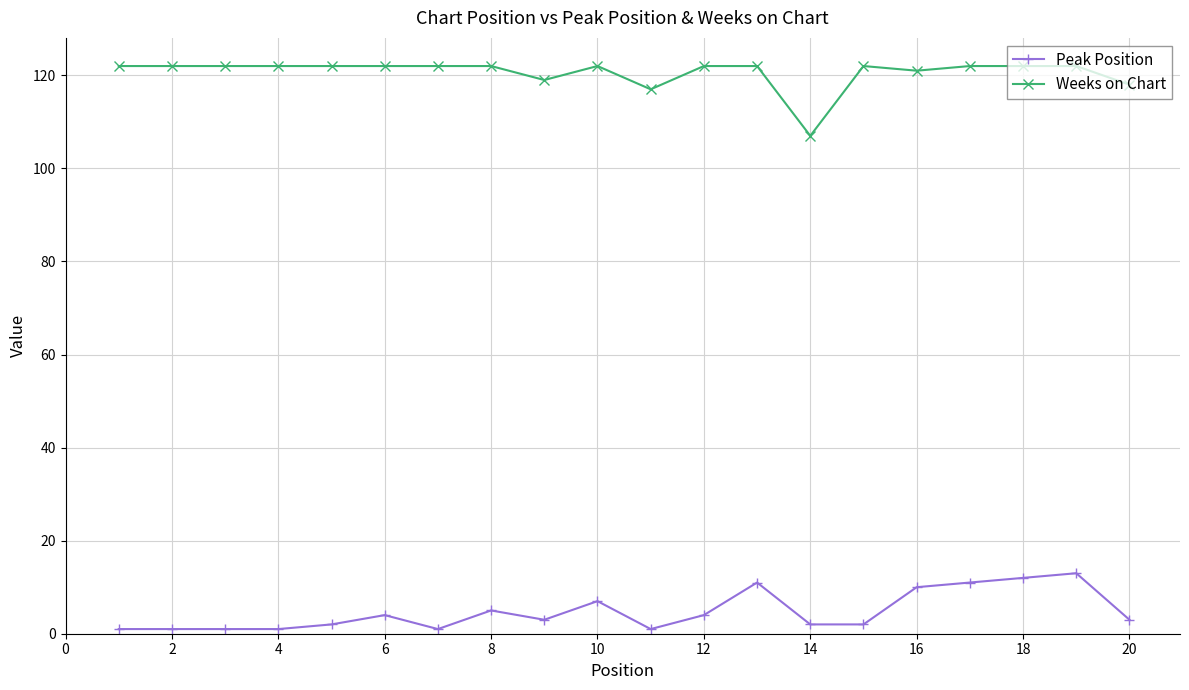

At how many categories does at least one series exceed 74?

20